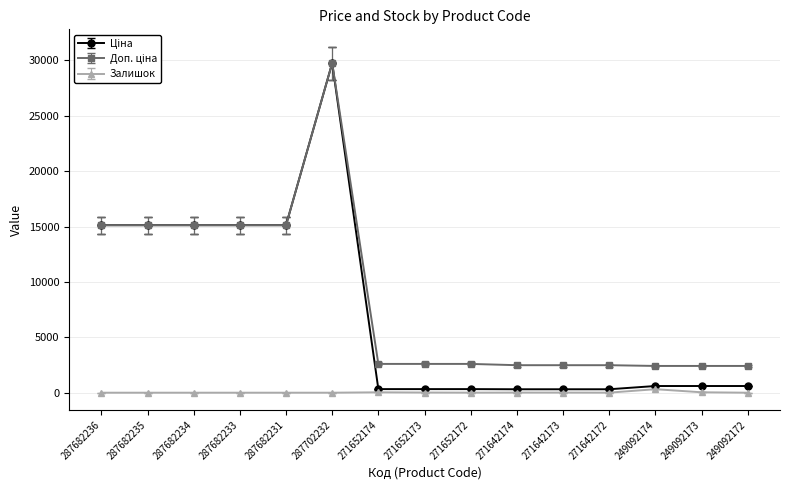

The Залишок series shows 15.0 at 271652173. True or false?

True